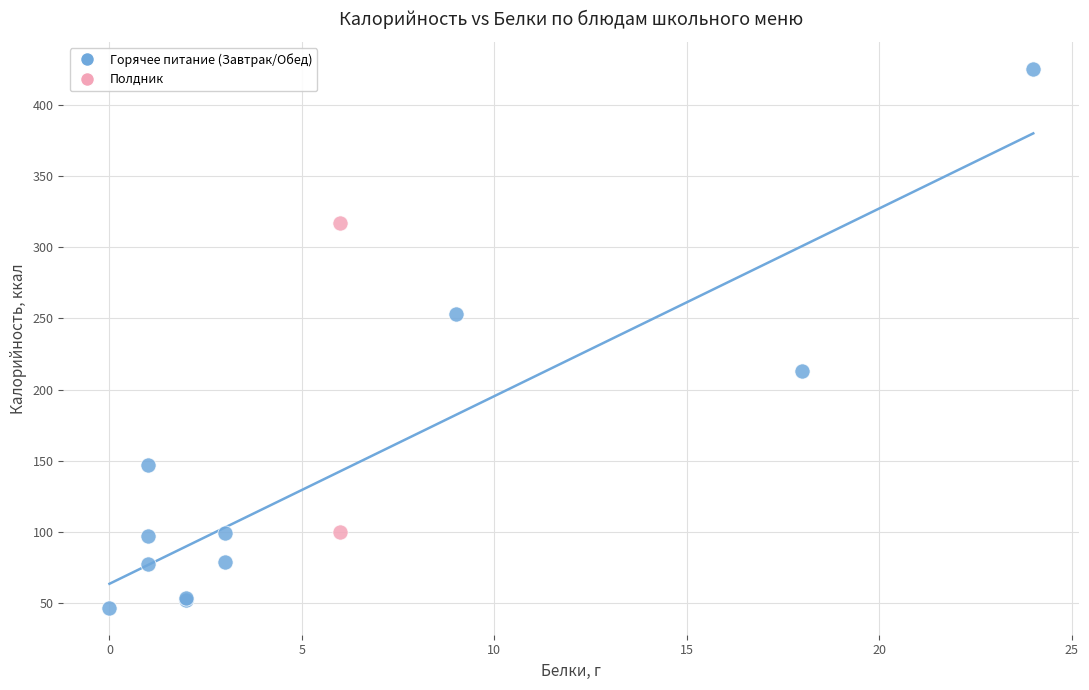

What are all the series names shown in the legend?

Горячее питание (Завтрак/Обед), Полдник